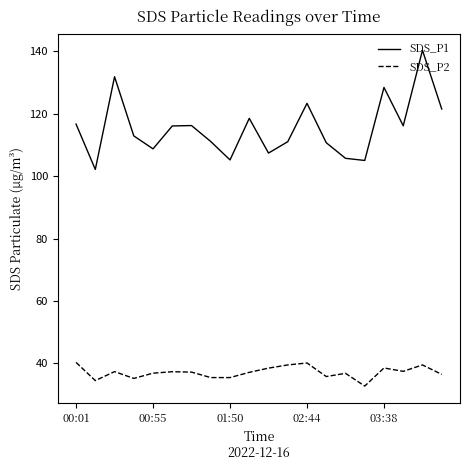

Rank the series by their average value, from lowest to highest.

SDS_P2, SDS_P1